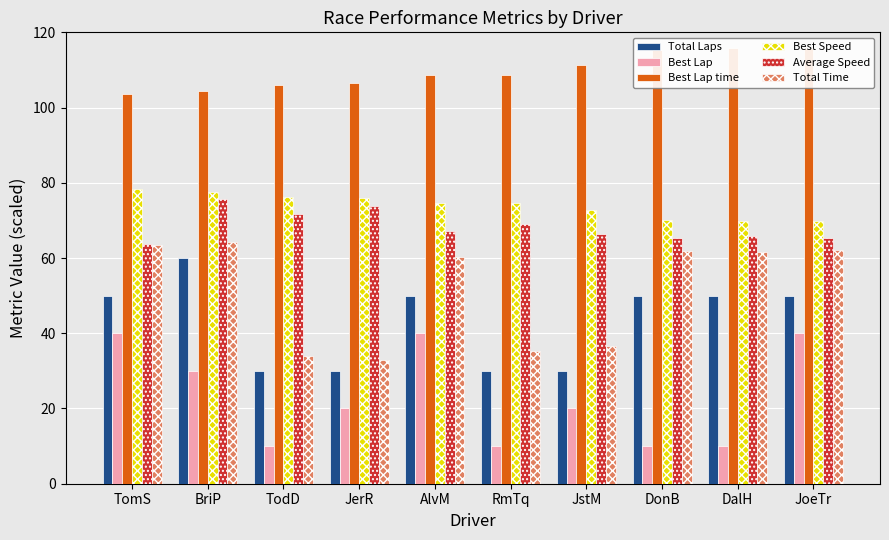

How many groups of bars are there?

10